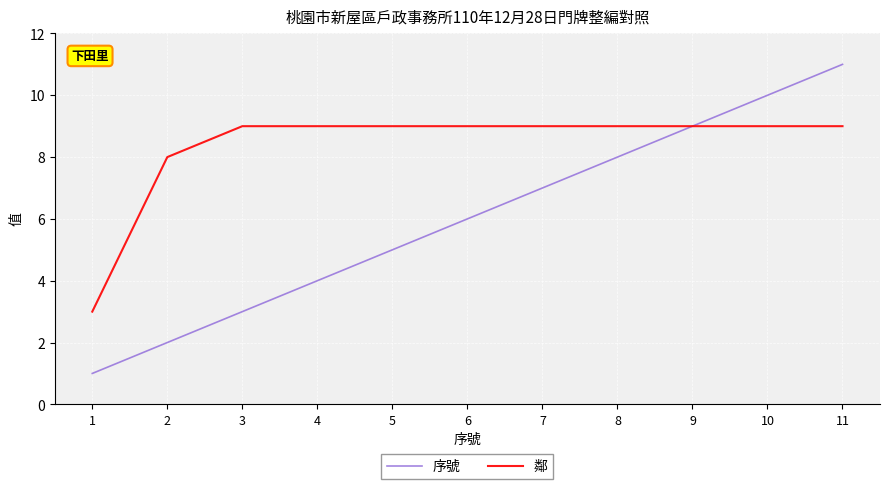

Which category has the lowest value in the 鄰 series?

1